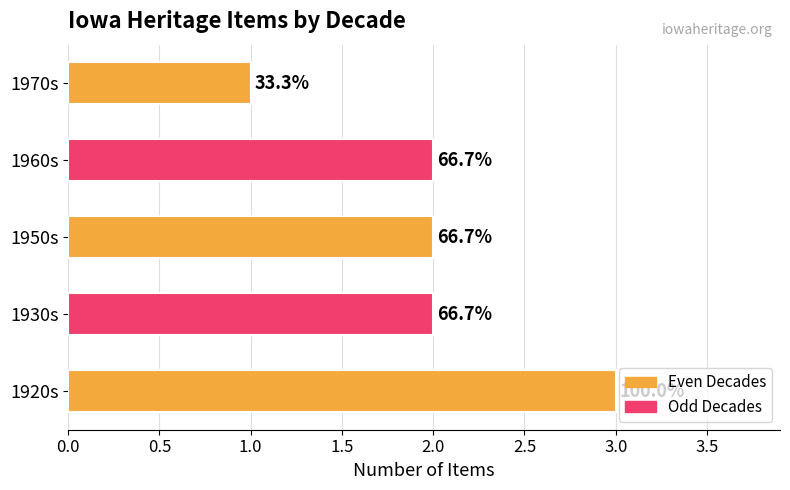

How many bars are there in total?

5